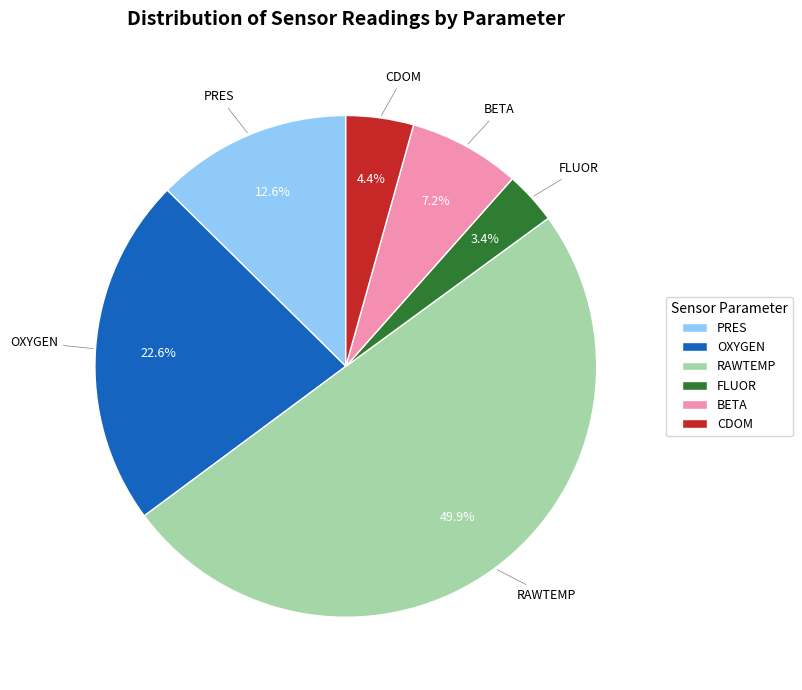

Which category has the smallest portion of the pie?

FLUOR